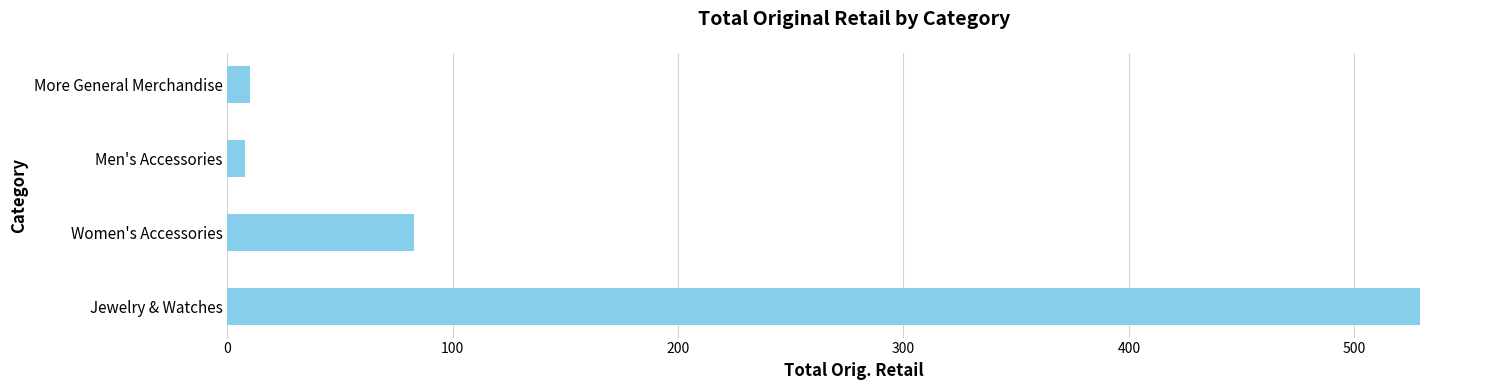

Is it true that the value at Women's Accessories is 83.0?

True